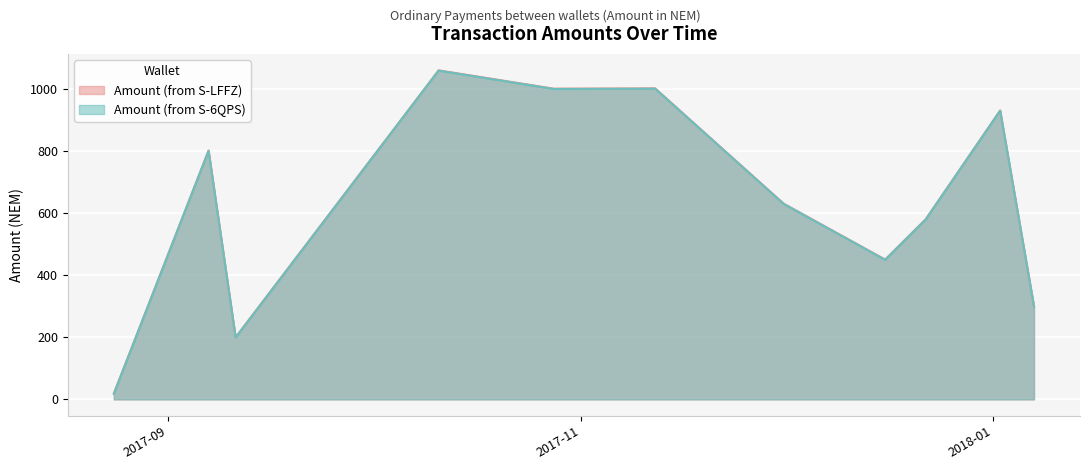

Count the number of categories in the chart.

11